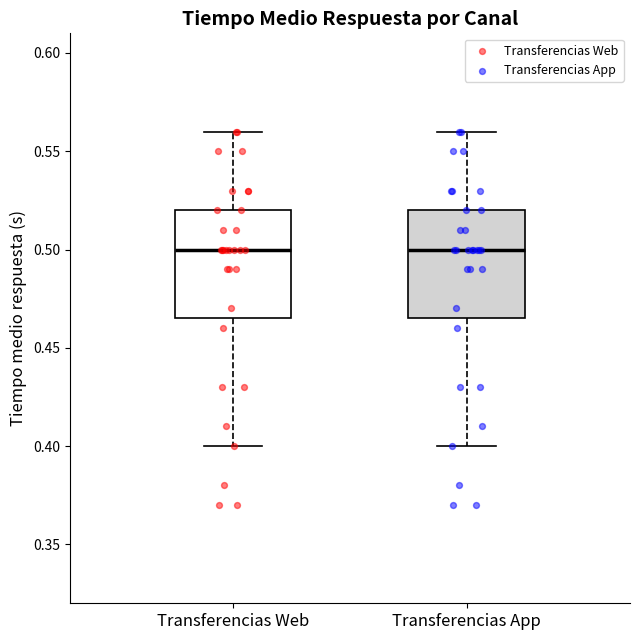

Reading left to right, read every box against the y-axis: the position of its median line, the range the box covers, and the ends of its whiskers. The values are not printed on the chart, so give them approximately, as read against the axis.

Transferencias Web: median 0.500, box 0.465 to 0.520, whiskers 0.400 to 0.560
Transferencias App: median 0.500, box 0.465 to 0.520, whiskers 0.400 to 0.560